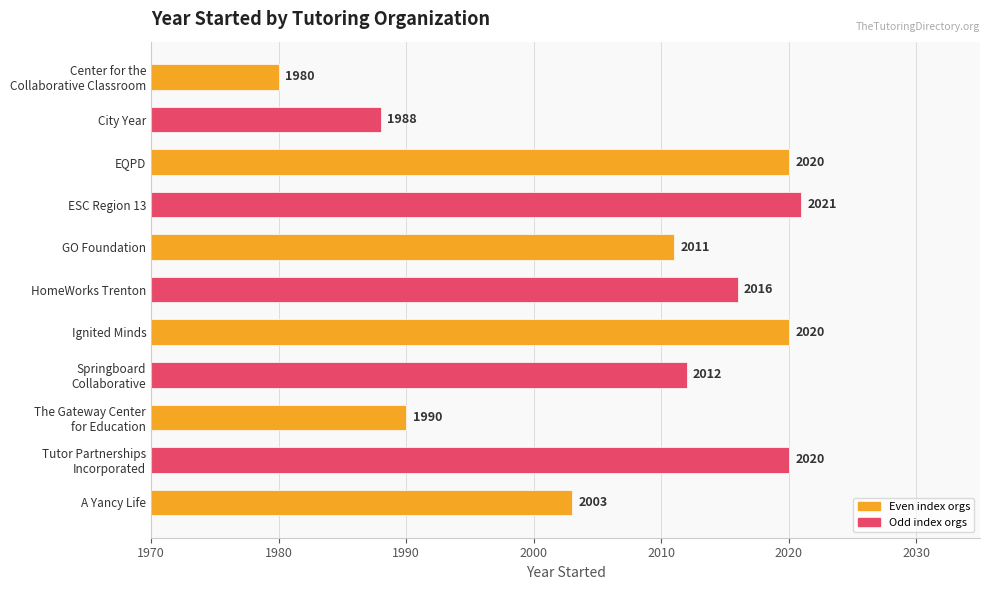

Where is the data nearest to the value 2000?

A Yancy Life